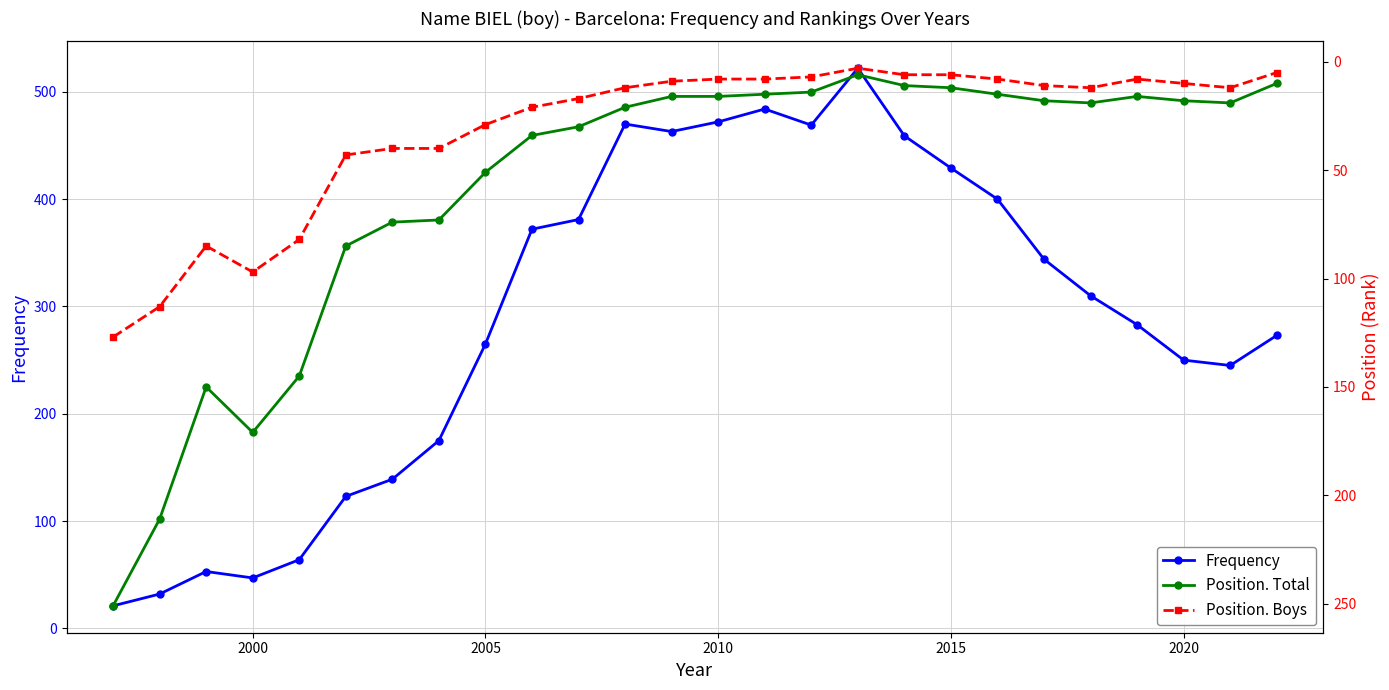

Does the chart display data point markers on the line(s)?

Yes